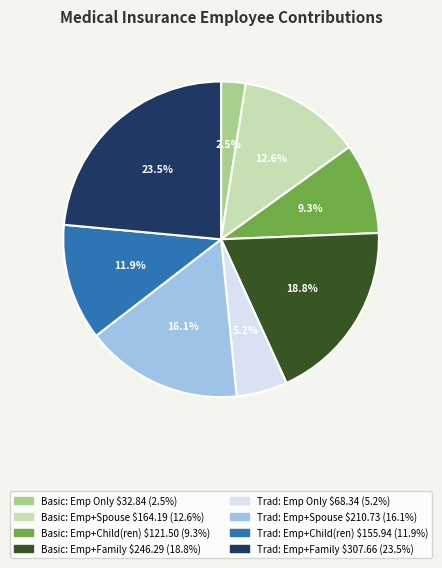

Does any single category account for the majority?

No